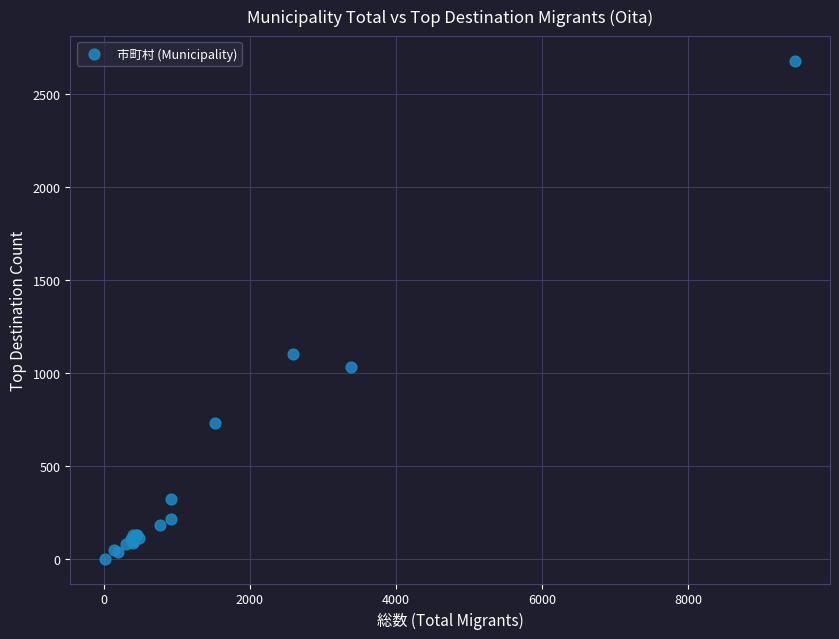

What Y value in the scatter plot is closest to 1341?

1103